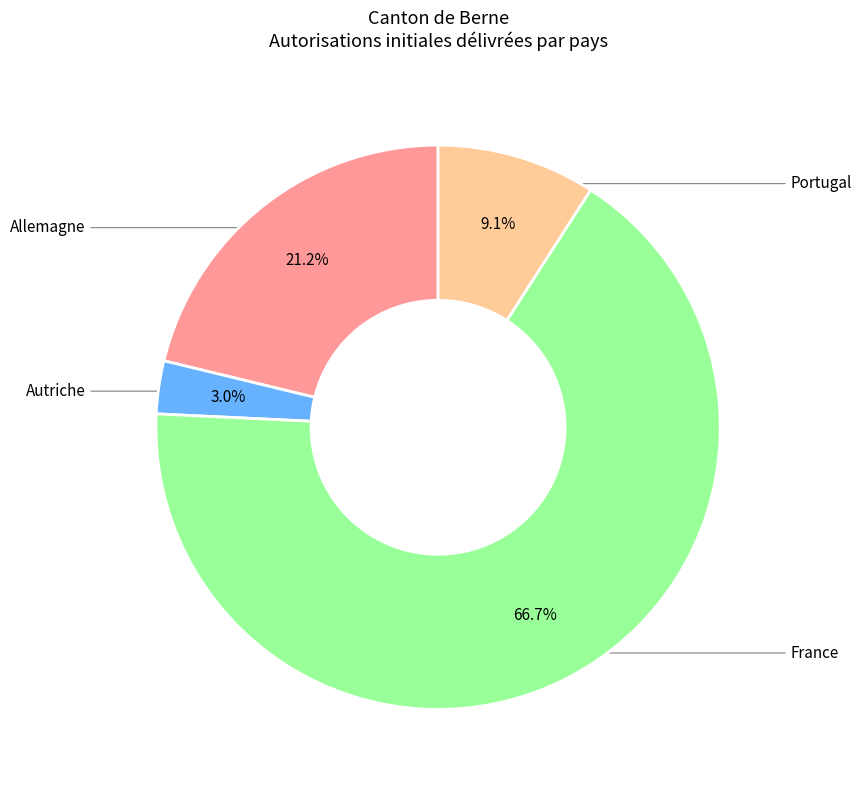

What percentage is the Autriche slice, to the nearest percent?

3%